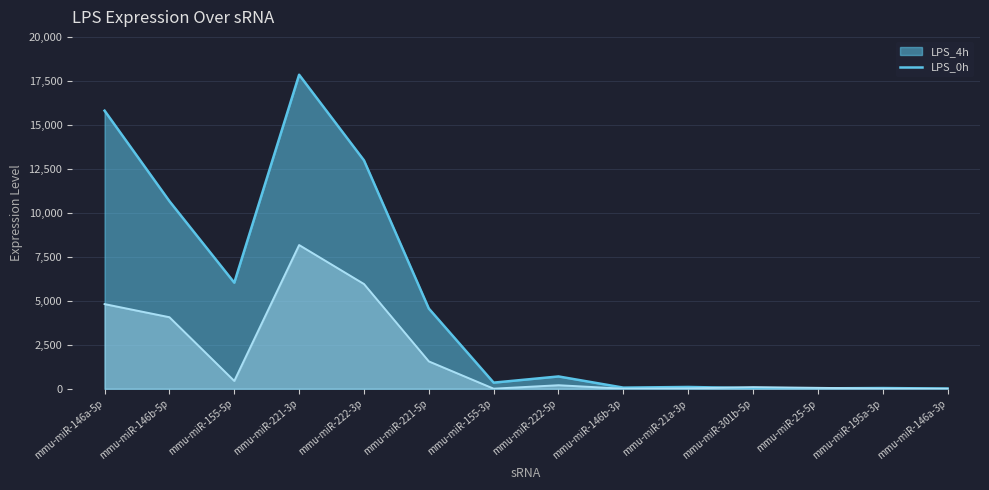

Between mmu-miR-25-5p and mmu-miR-301b-5p, which is larger?

mmu-miR-301b-5p